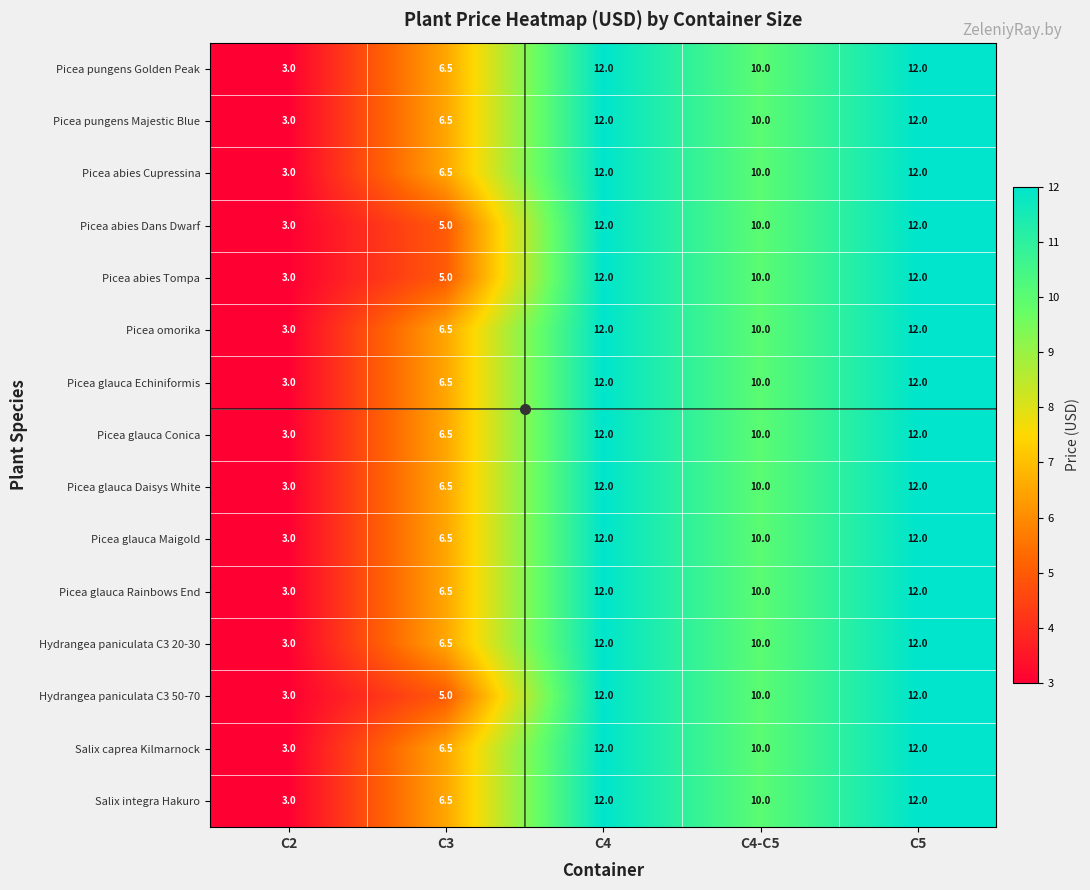

What is the greatest value displayed?

12.0